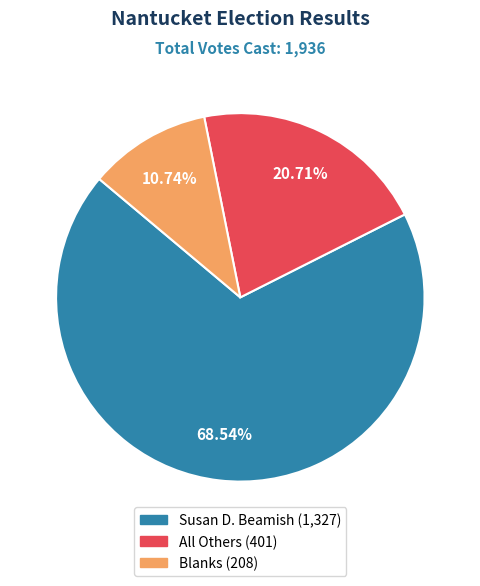

Do Blanks and All Others together represent more than half of the pie?

No